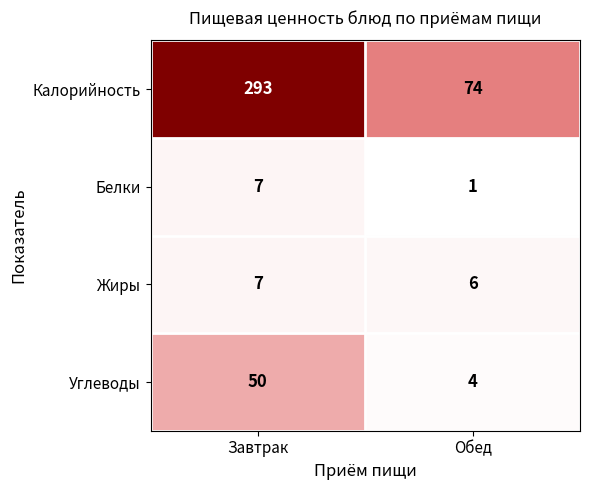

True or false: Белки has a value of 5 at Завтрак.

False